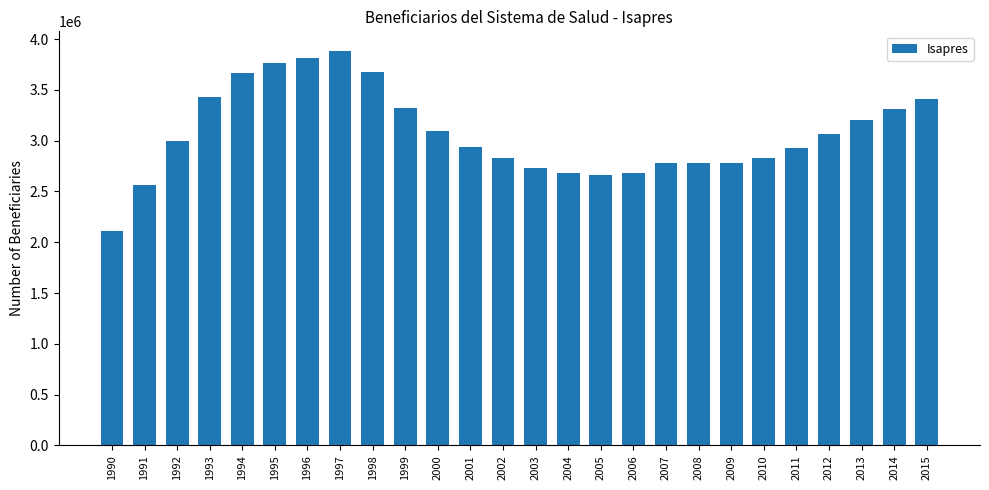

What is the value of the 10th bar from the left?

3323373